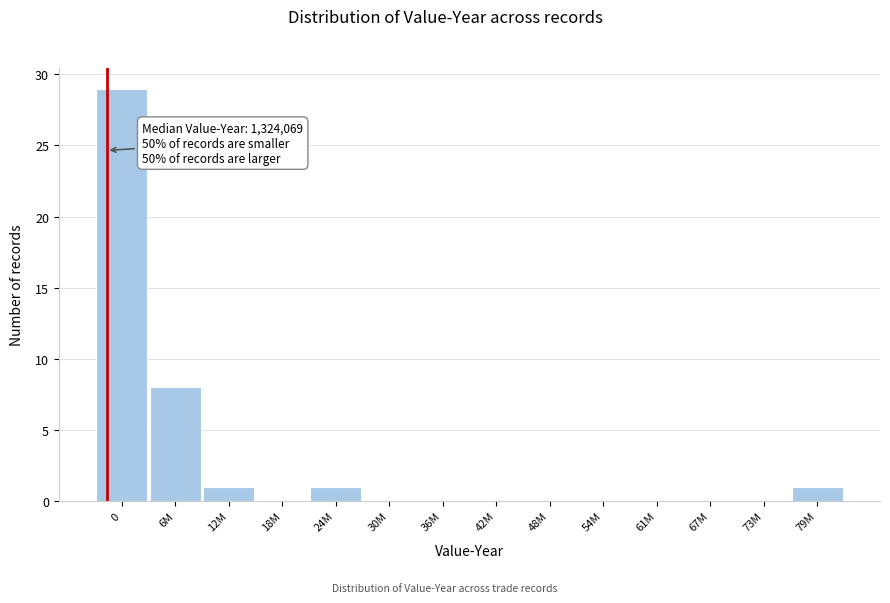

Reading left to right, what are all the values shown in this chart?

0=29	6M=8	12M=1	18M=0	24M=1	30M=0	36M=0	42M=0	48M=0	54M=0	61M=0	67M=0	73M=0	79M=1